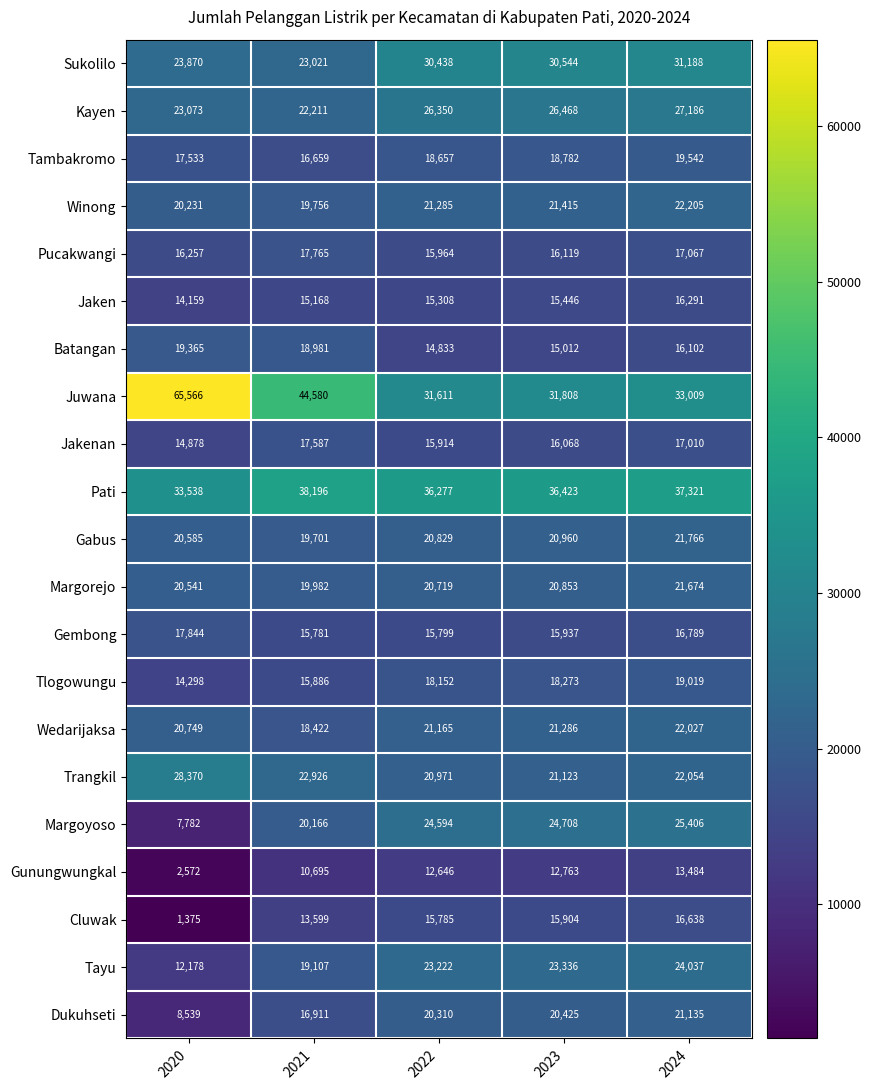

Between 2020 and 2024, which series saw the biggest shift?

Juwana